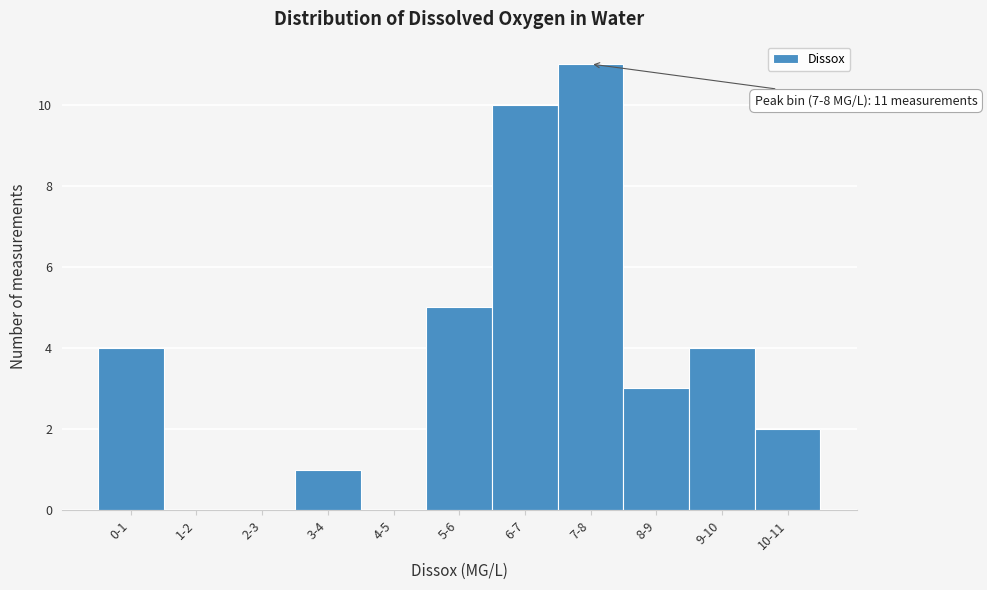

Reading left to right, transcribe all the data shown in this chart.

0-1=4	1-2=0	2-3=0	3-4=1	4-5=0	5-6=5	6-7=10	7-8=11	8-9=3	9-10=4	10-11=2